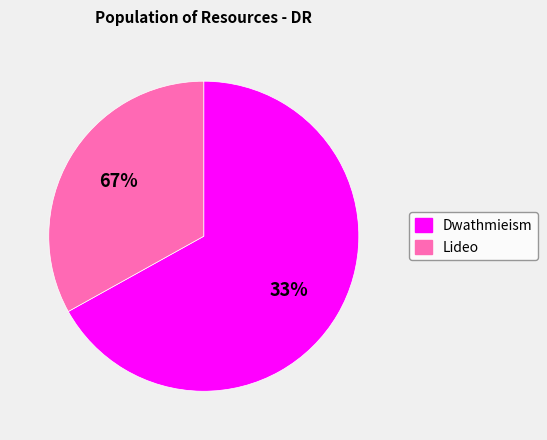

What is the largest slice in the pie chart?

Dwathmieism